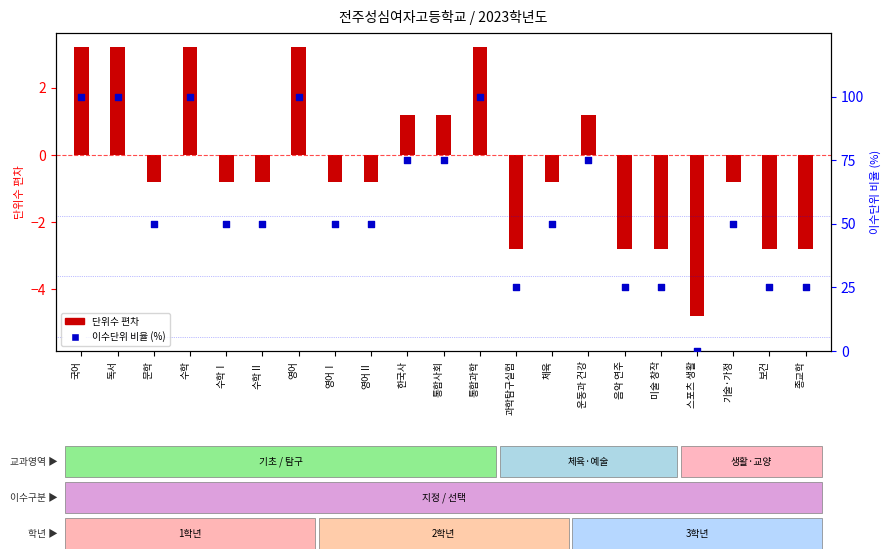

Is the value of 이수단위 비율 (%) at 영어Ⅰ greater than the value of 단위수 편차 at 통합사회?

Yes